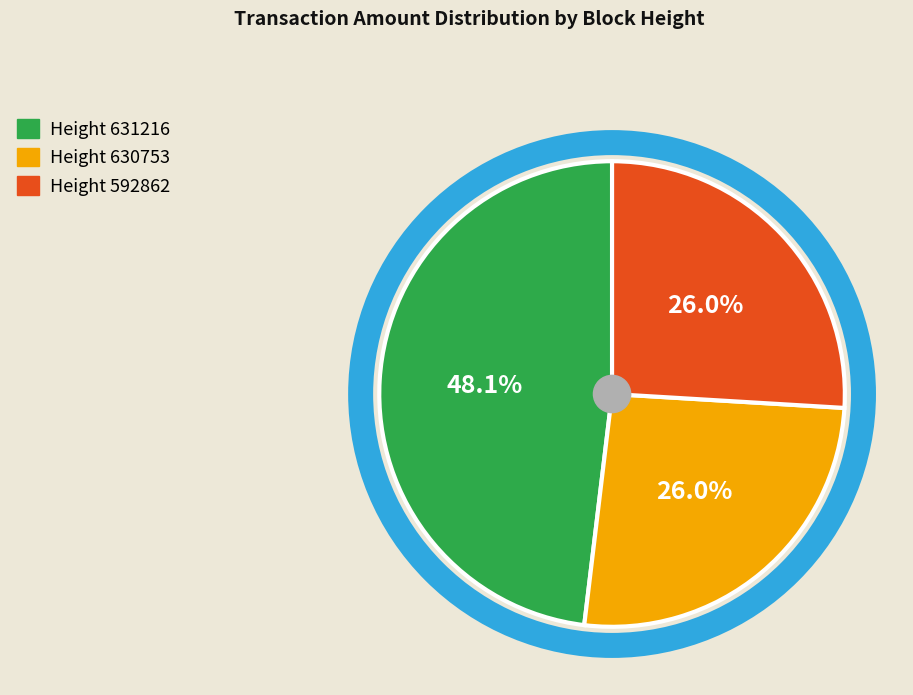

Does any single category account for the majority?

No